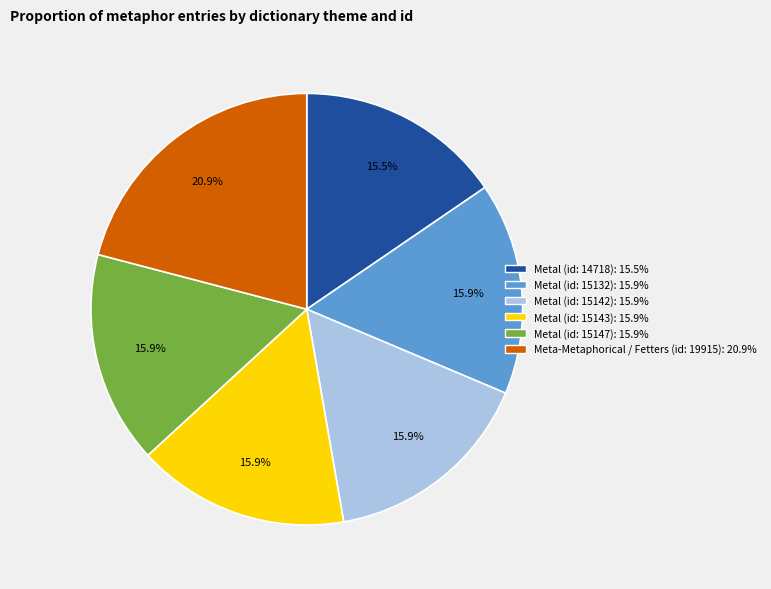

Is there any slice that represents more than half of the pie?

No